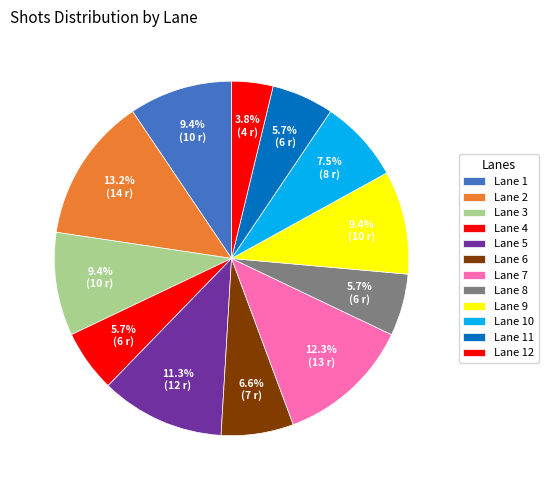

Does Lane 5 represent more than half of the total?

No